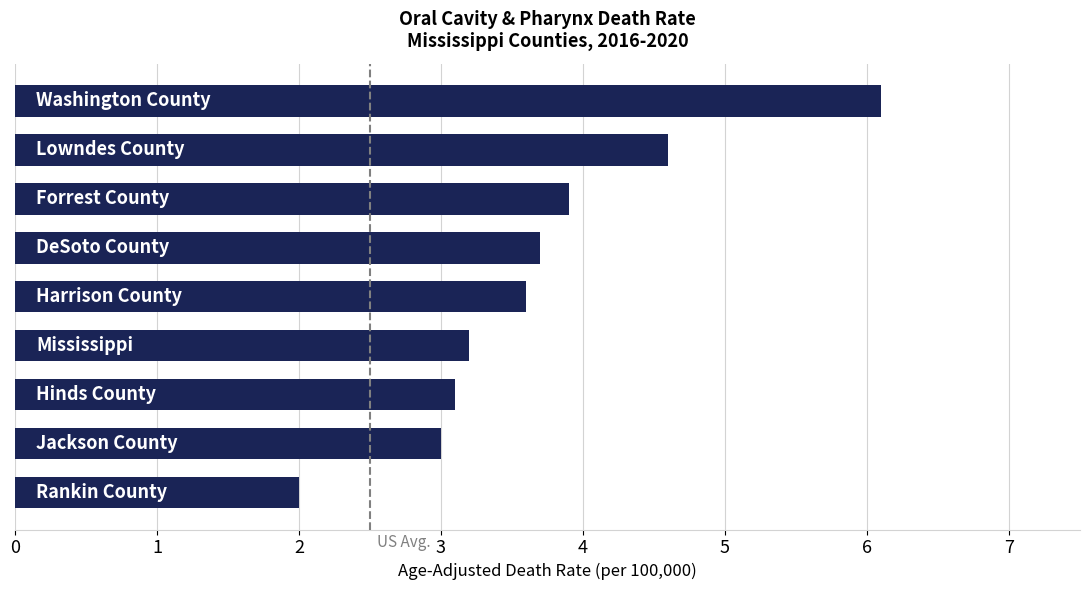

What is the sum of all values?

33.2